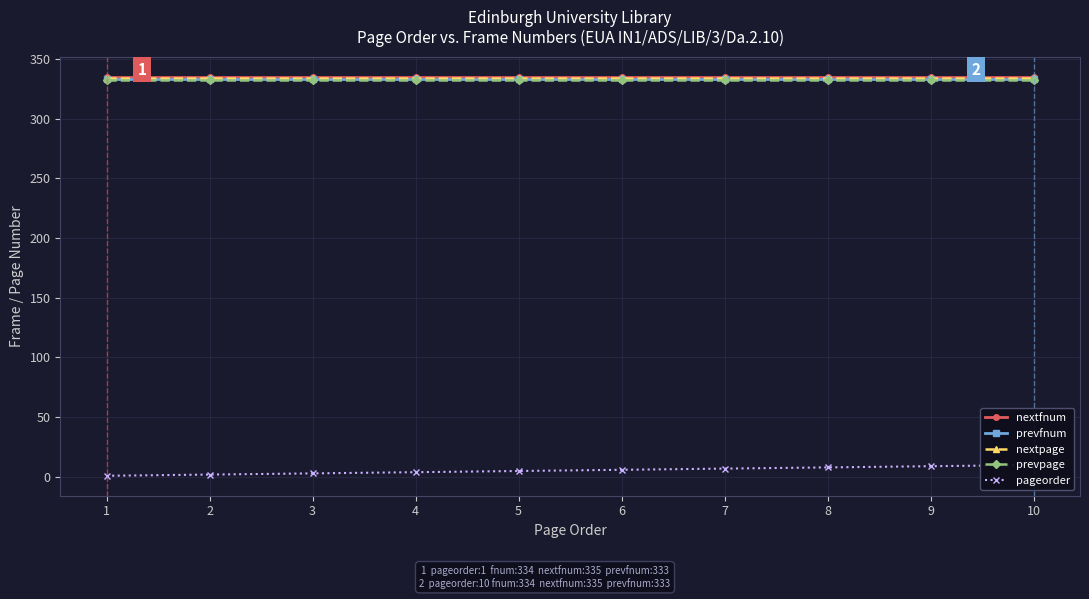

Reading left to right, transcribe all the data shown in this chart.

nextfnum: 335	335	335	335	335	335	335	335	335	335
prevfnum: 333	333	333	333	333	333	333	333	333	333
nextpage: 334	334	334	334	334	334	334	334	334	334
prevpage: 332	332	332	332	332	332	332	332	332	332
pageorder: 1	2	3	4	5	6	7	8	9	10